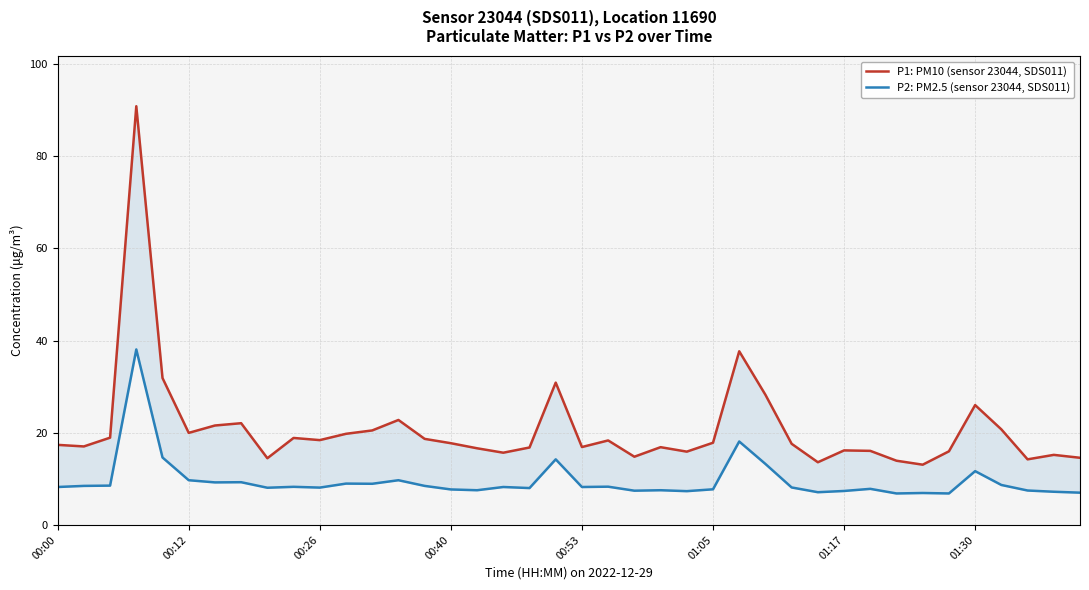

How many lines are shown in the chart?

2